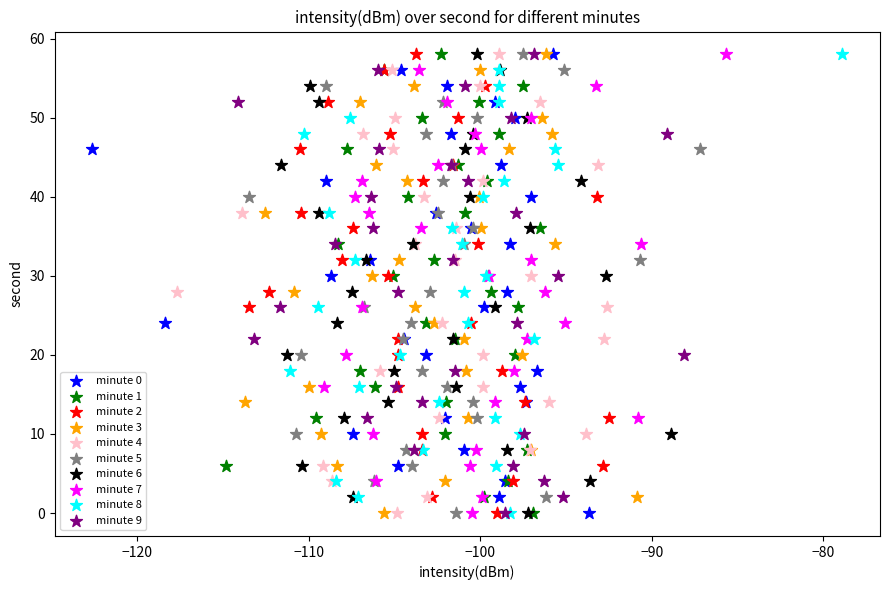

What are all the series names shown in the legend?

minute 0, minute 1, minute 2, minute 3, minute 4, minute 5, minute 6, minute 7, minute 8, minute 9